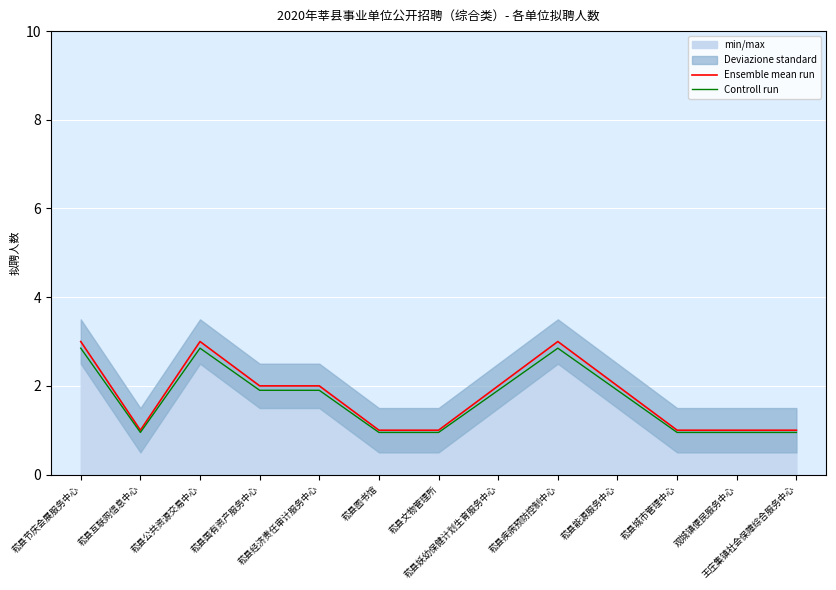

Is it true that Controll run equals 1.9 at 菘县经济责任审计服务中心?

True